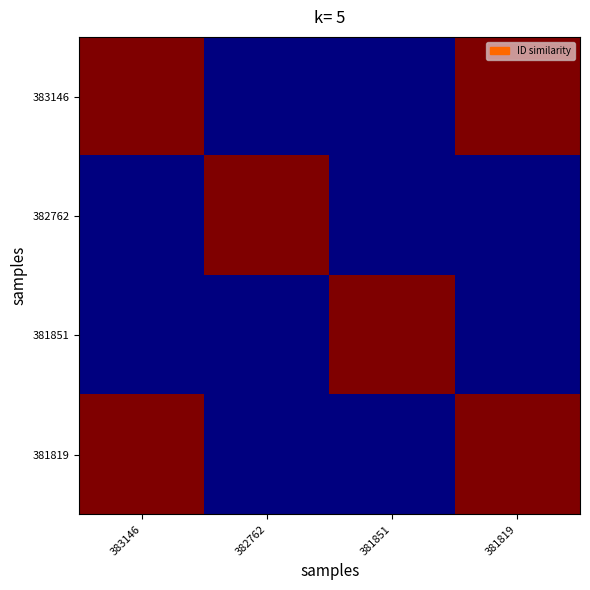

How many categories are shown in the chart?

4